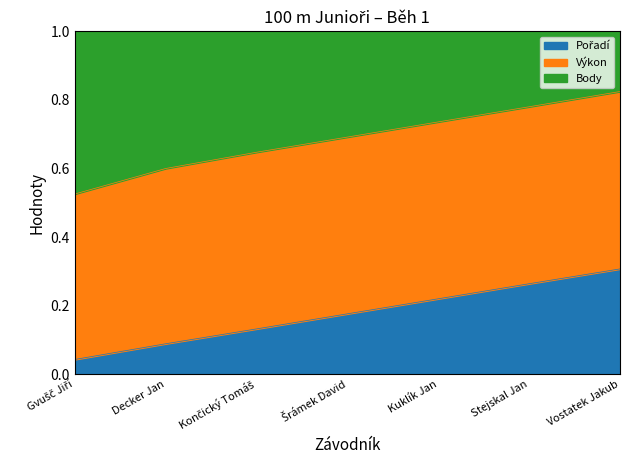

At how many categories does at least one series exceed 0?

7